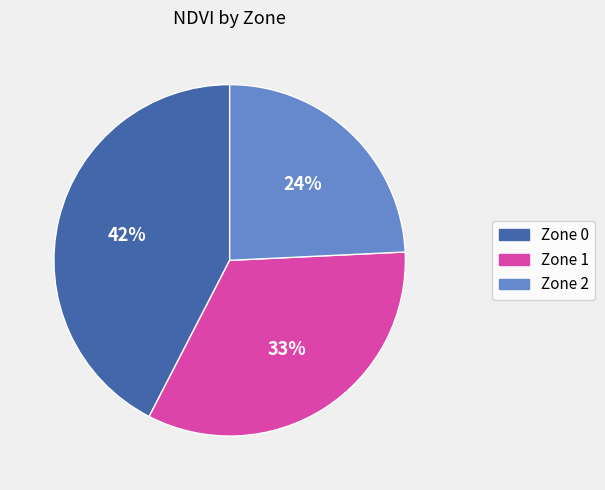

To the nearest percent, what is the difference between the largest and smallest slice percentages?

18%